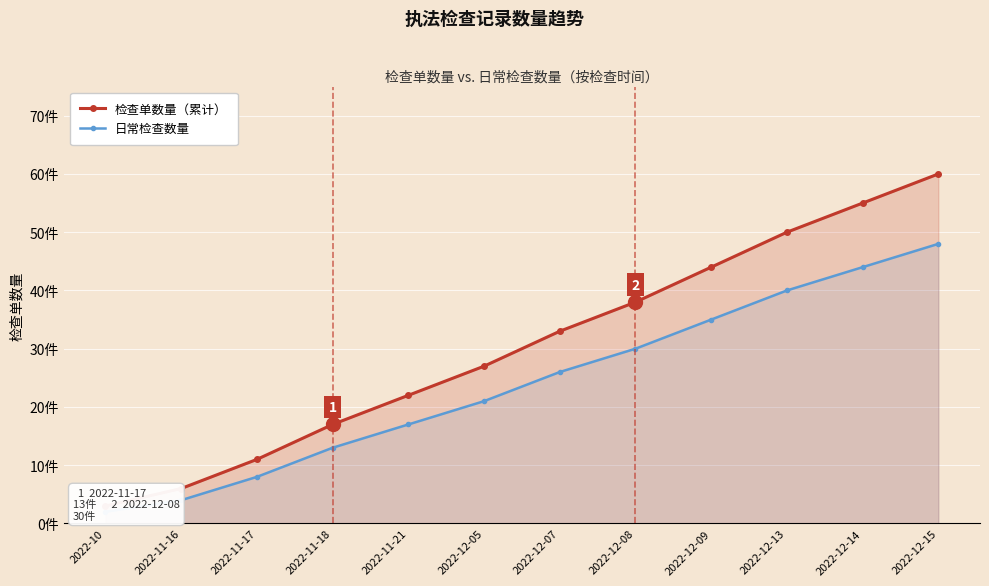

Between 2022-10 and 2022-12-14, which series saw the biggest shift?

检查单数量（累计）